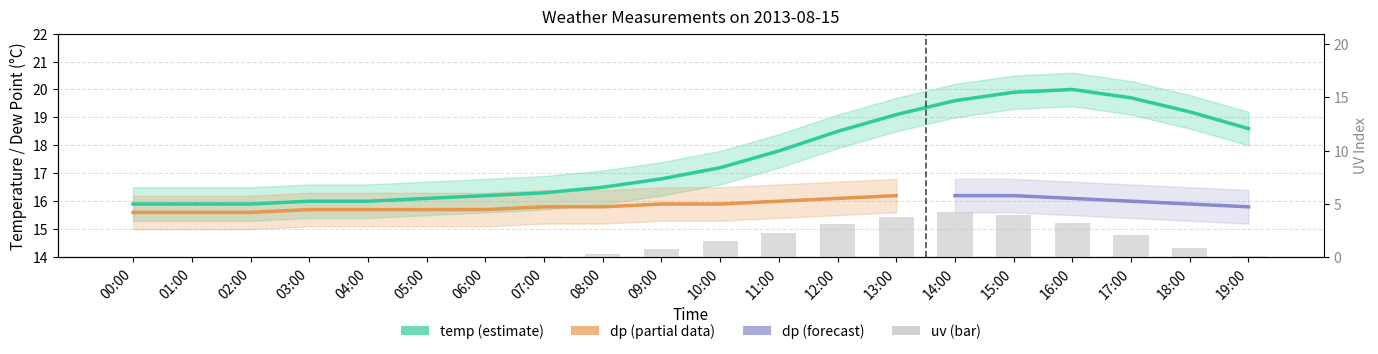

What is the label of the 6th bar from the left?

05:00